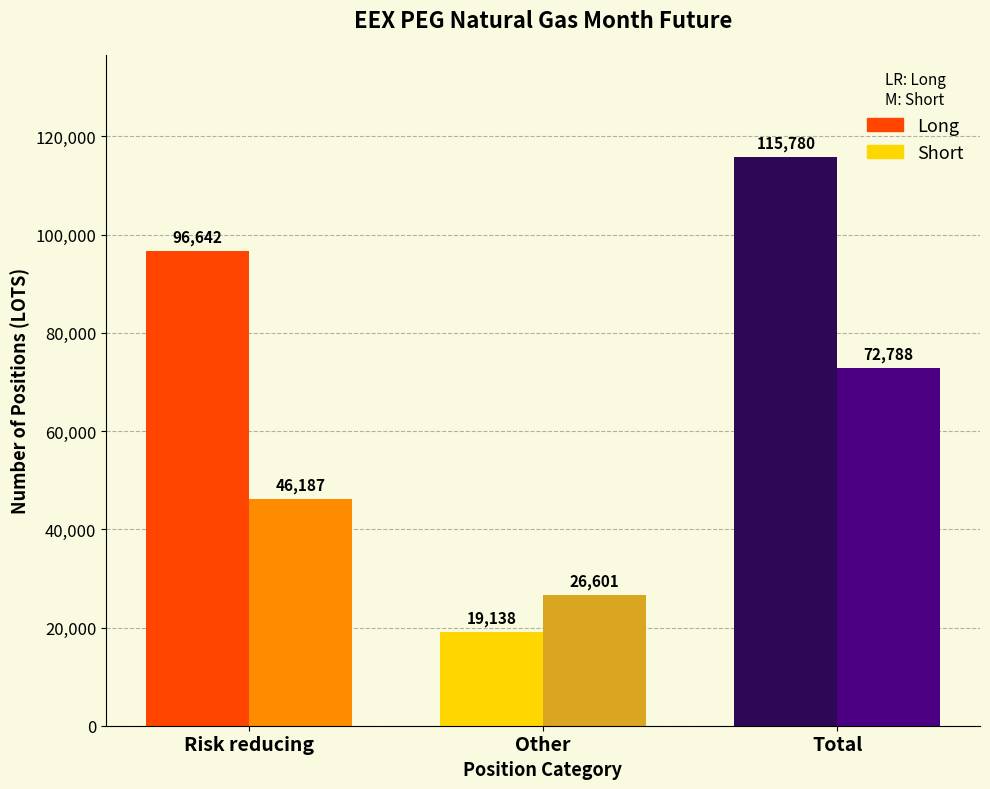

Reading left to right, extract all data points from this chart.

Long: Risk reducing=96642.0	Other=19138.0	Total=115780.0
Short: Risk reducing=46187.0	Other=26600.8	Total=72787.8